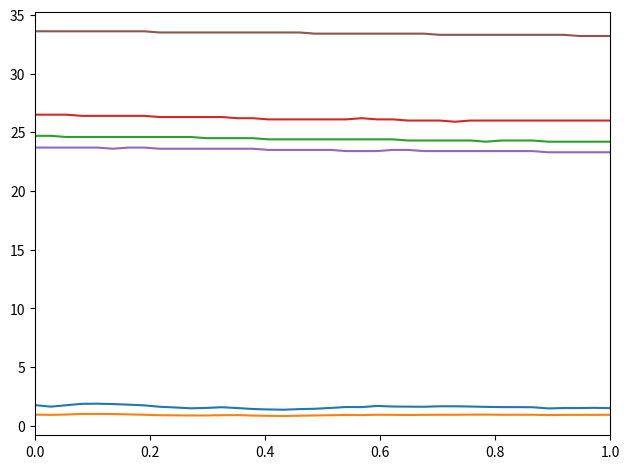

What is the greatest value displayed?

33.6